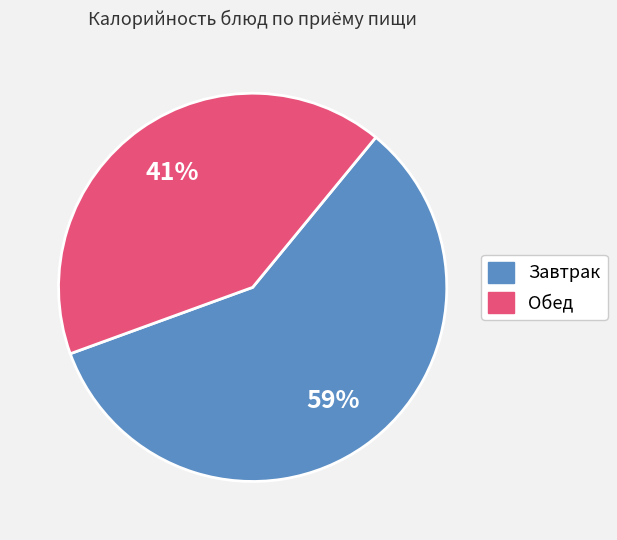

To the nearest percent, what is the average slice percentage?

50%